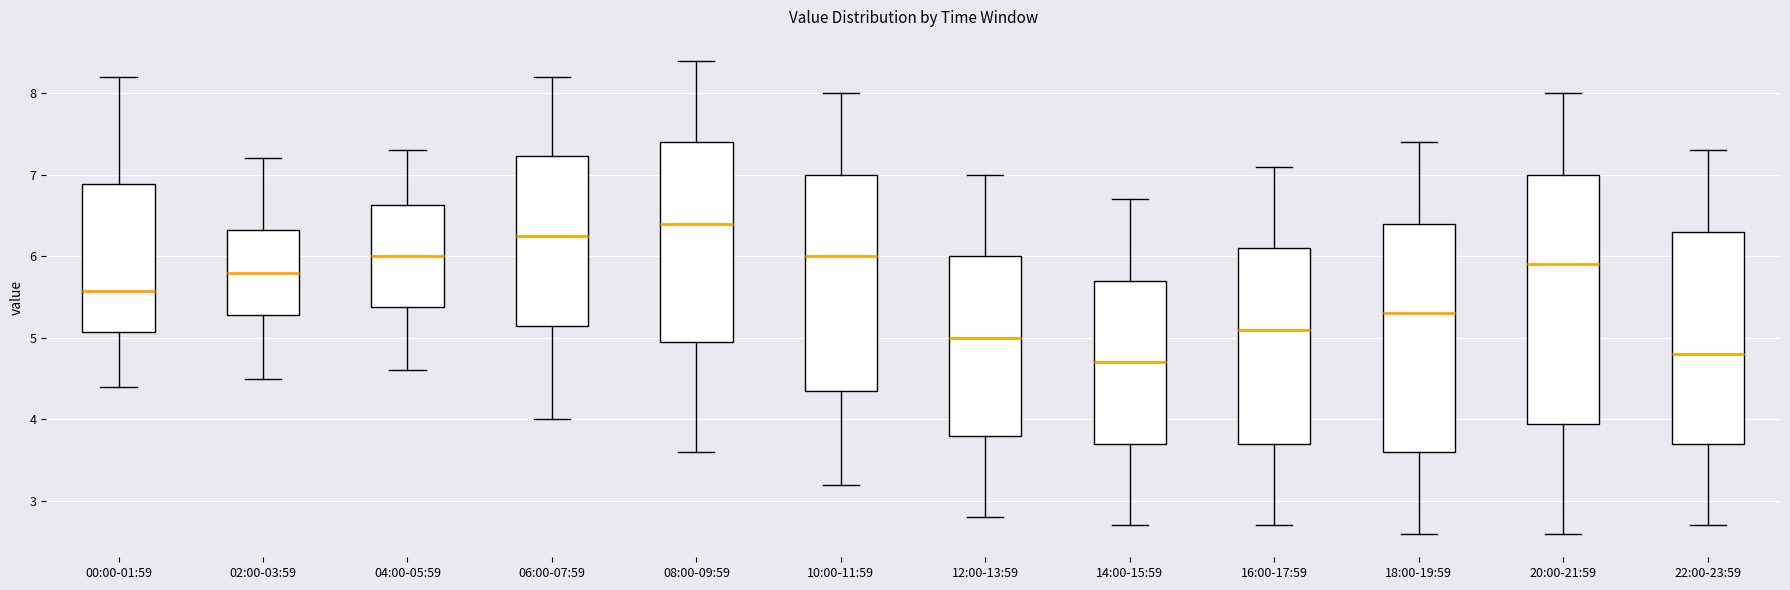

Reading left to right, transcribe this box plot: for each box, give where its median line is, the range the box spans, and where its two whiskers end, as read against the y-axis. The values are not printed on the chart, so give them approximately, as read against the axis.

00:00-01:59: median 5.6, box 5.1 to 6.9, whiskers 4.4 to 8.2
02:00-03:59: median 5.8, box 5.3 to 6.3, whiskers 4.5 to 7.2
04:00-05:59: median 6.0, box 5.4 to 6.6, whiskers 4.6 to 7.3
06:00-07:59: median 6.3, box 5.2 to 7.2, whiskers 4.0 to 8.2
08:00-09:59: median 6.4, box 5.0 to 7.4, whiskers 3.6 to 8.4
10:00-11:59: median 6.0, box 4.4 to 7.0, whiskers 3.2 to 8.0
12:00-13:59: median 5.0, box 3.8 to 6.0, whiskers 2.8 to 7.0
14:00-15:59: median 4.7, box 3.7 to 5.7, whiskers 2.7 to 6.7
16:00-17:59: median 5.1, box 3.7 to 6.1, whiskers 2.7 to 7.1
18:00-19:59: median 5.3, box 3.6 to 6.4, whiskers 2.6 to 7.4
20:00-21:59: median 5.9, box 4.0 to 7.0, whiskers 2.6 to 8.0
22:00-23:59: median 4.8, box 3.7 to 6.3, whiskers 2.7 to 7.3